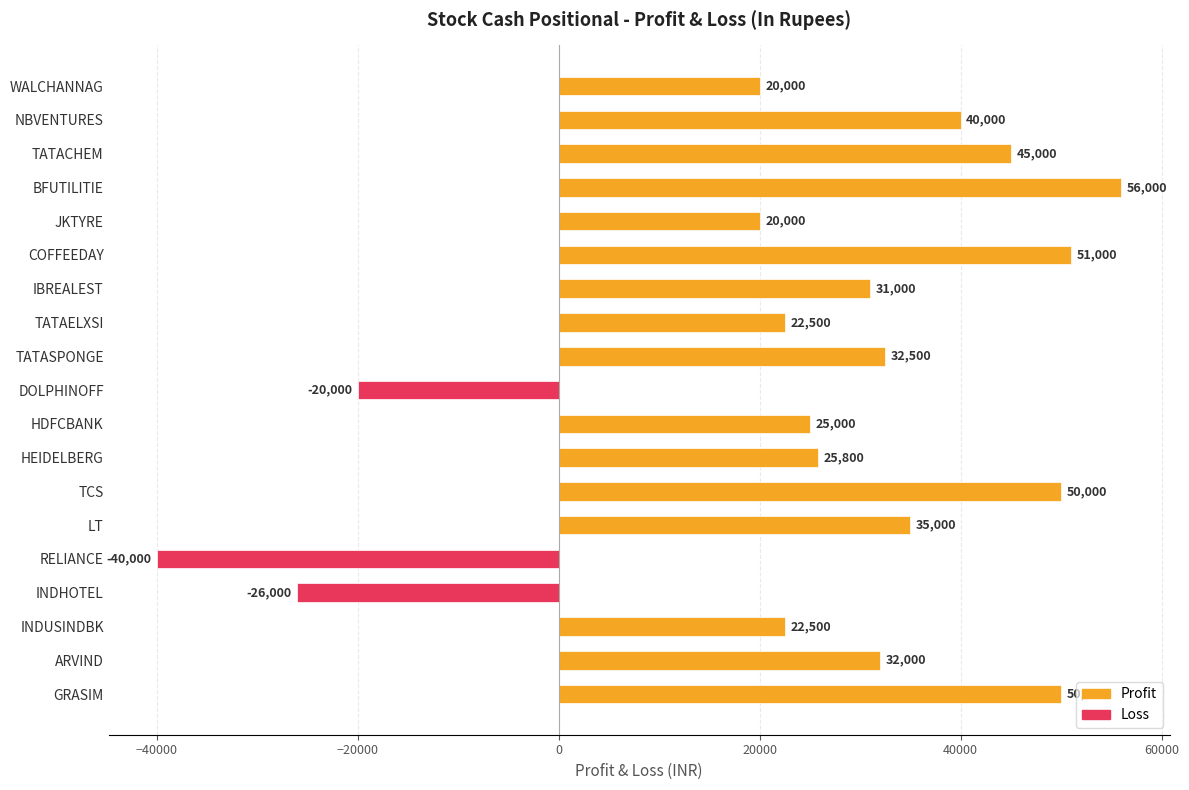

What is the greatest value displayed?

56000